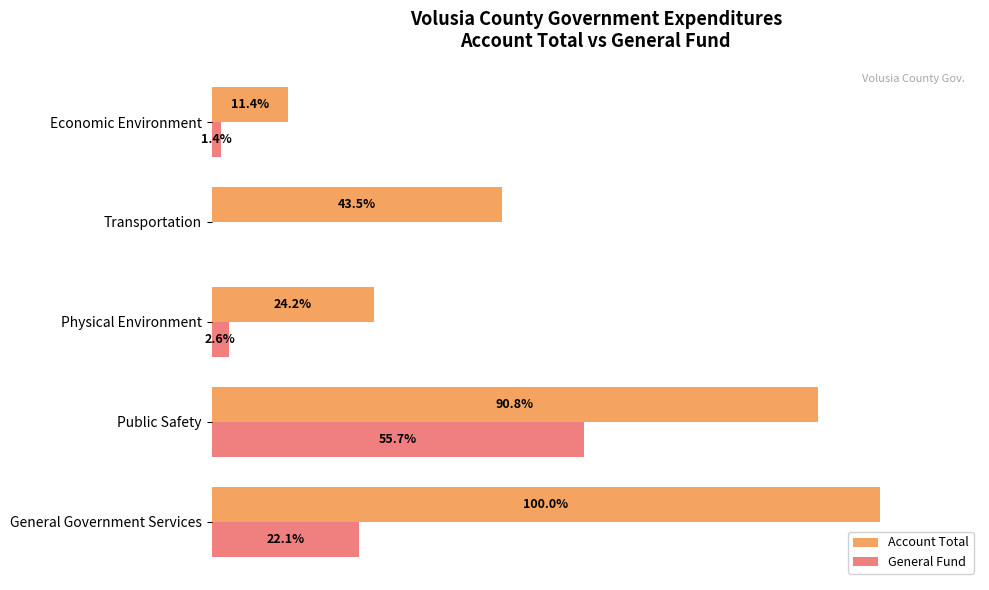

Count the Account Total values in the range 42215324 to 158146372.

3